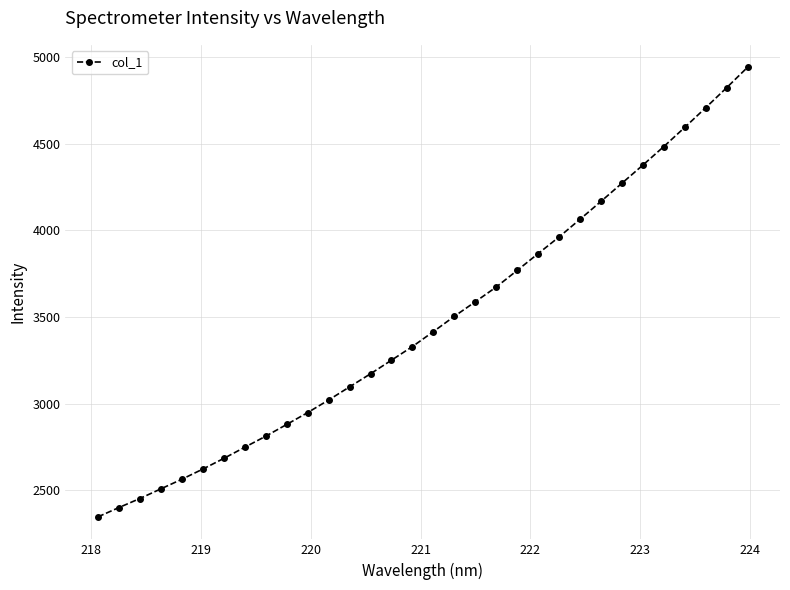

What is the smallest value displayed?

2347.2